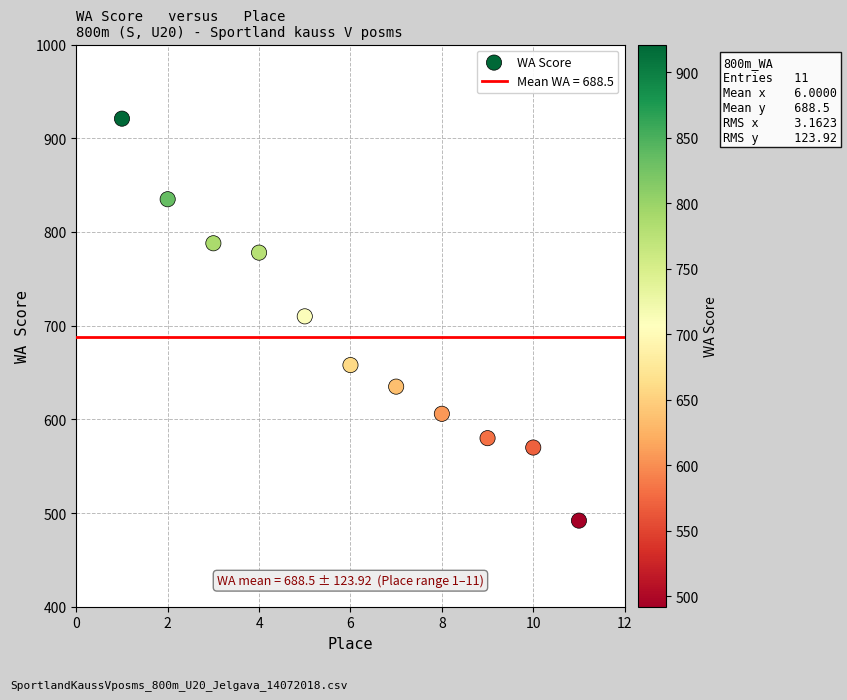

What is the range of X values (max minus min)?

10